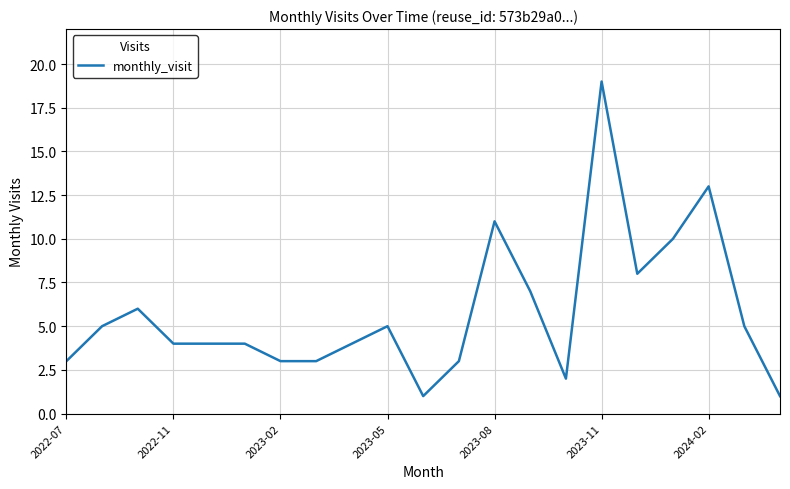

What is the greatest value displayed?

19